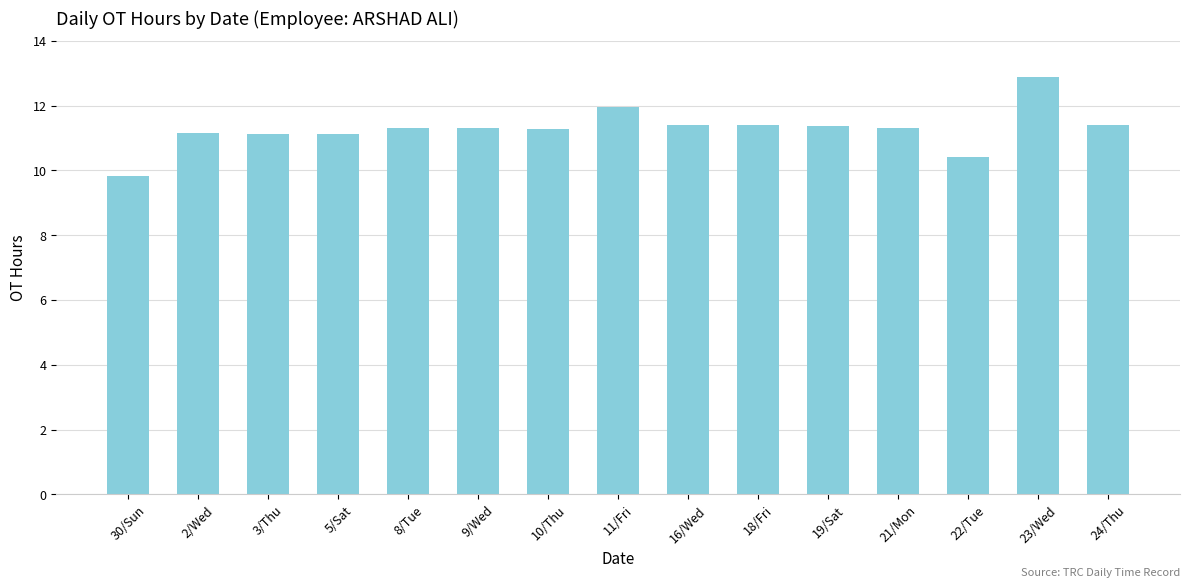

What is the label of the 13th bar from the right?

3/Thu